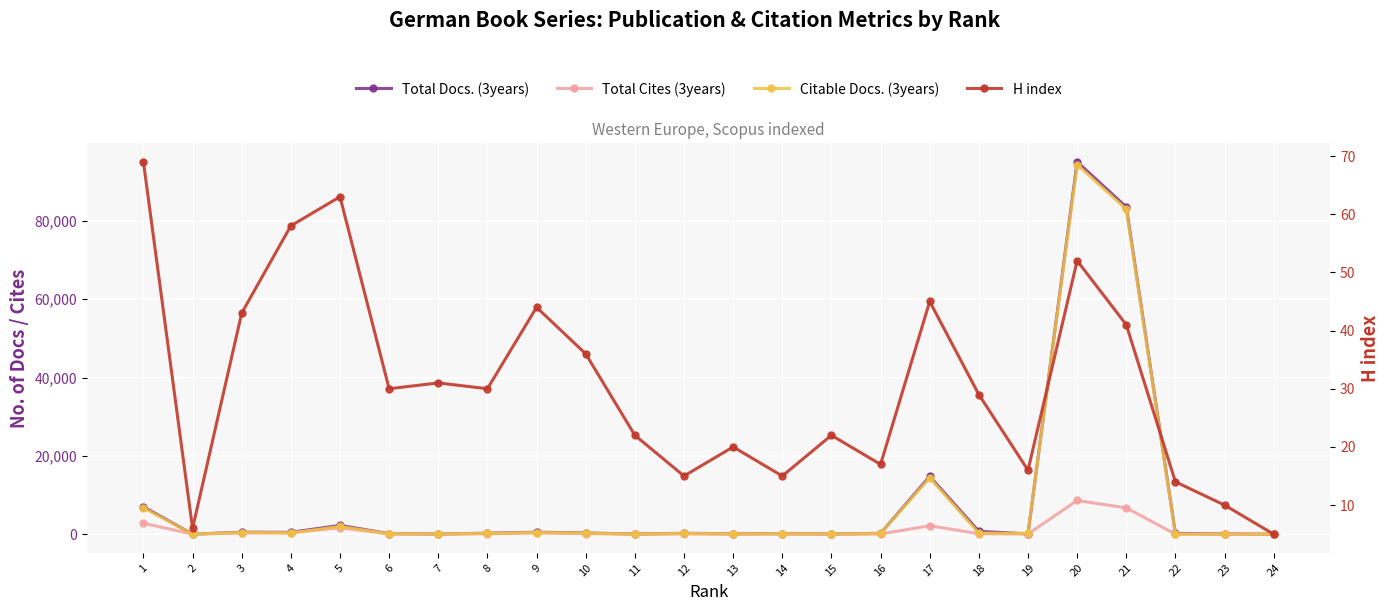

Reading right to left, what are all the values shown in this chart?

Total Docs. (3years): 0	66	190	83564	95106	84	733	14772	209	62	153	115	227	49	315	504	252	55	149	2248	477	507	12	7010
Total Cites (3years): 0	4	10	6726	8606	51	119	2163	50	8	36	28	66	21	173	333	112	21	49	1645	393	338	9	2812
Citable Docs. (3years): 3	1	10	82992	94370	210	279	14419	197	58	122	77	205	14	265	418	210	53	112	1978	273	429	2	6766
H index: 5	10	14	41	52	16	29	45	17	22	15	20	15	22	36	44	30	31	30	63	58	43	6	69